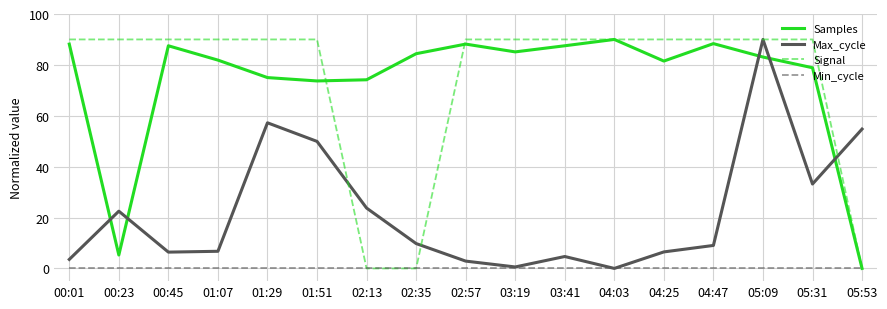

The Samples series shows 78.9 at 05:31. True or false?

True